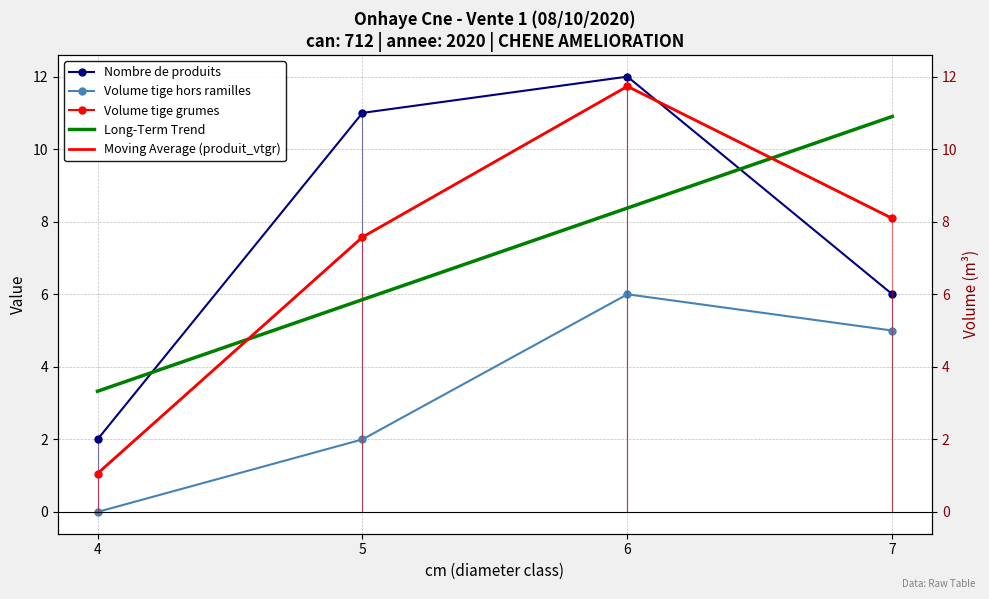

Reading right to left, transcribe all the data shown in this chart.

produit_nbre: 6.0	12.0	11.0	2.0
produit_vtrh: 5.0	6.0	2.0	0.0
produit_vtgr: 8.1	11.7	7.6	1.1